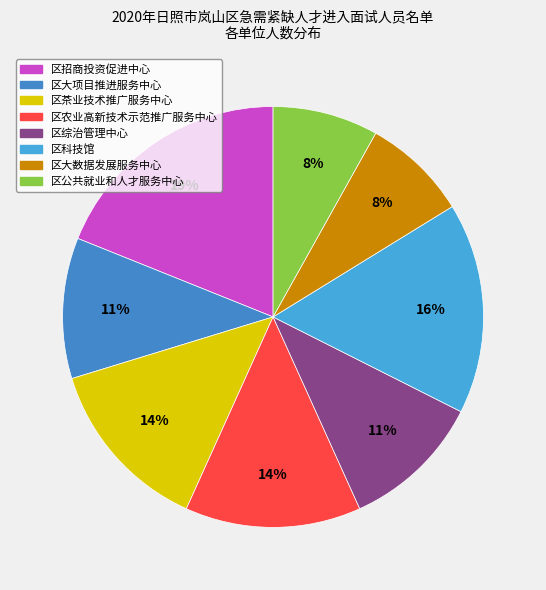

To the nearest percent, what is the difference between the largest and smallest slice percentages?

11%